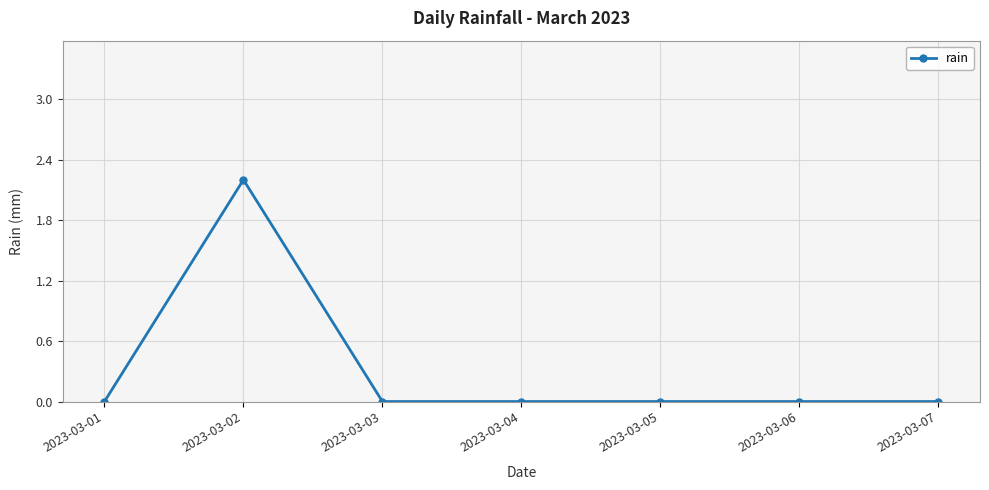

The chart shows a value of 0.0 at 2023-03-03. True or false?

True